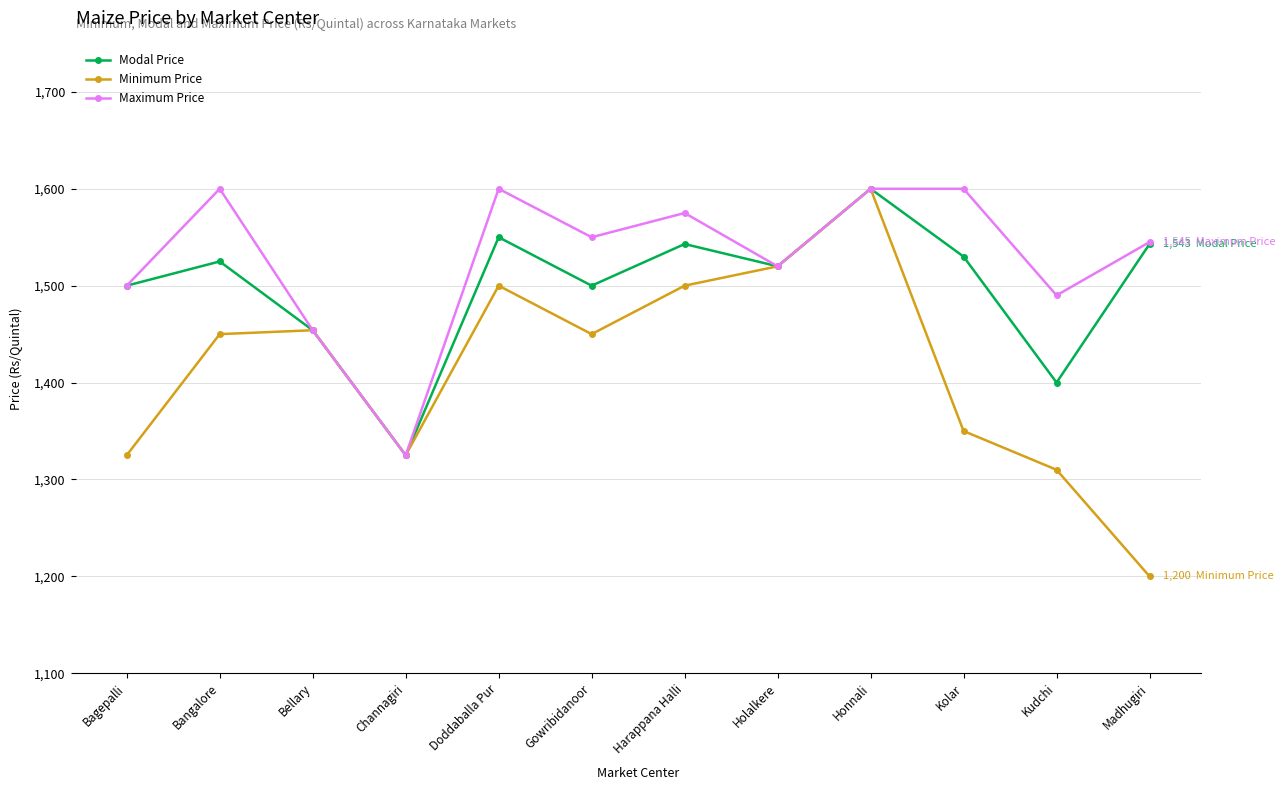

Is it true that Maximum Price equals 1550 at Gowribidanoor?

True